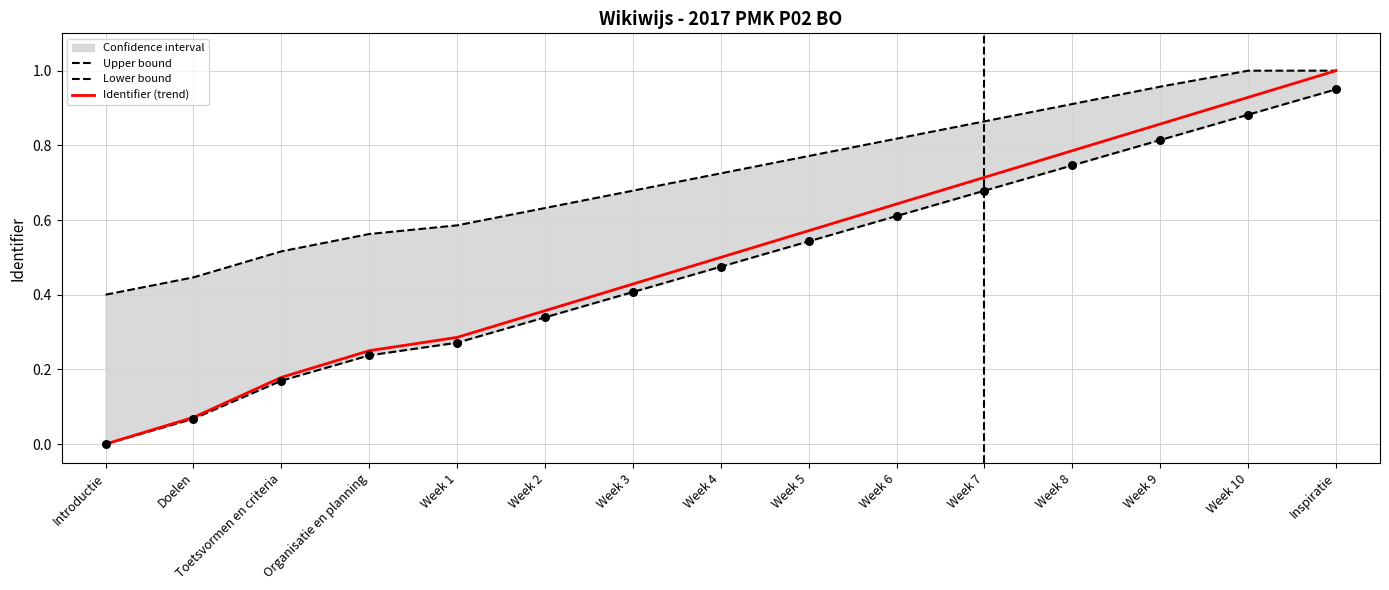

What is the maximum value for Identifier (trend)?

1.0